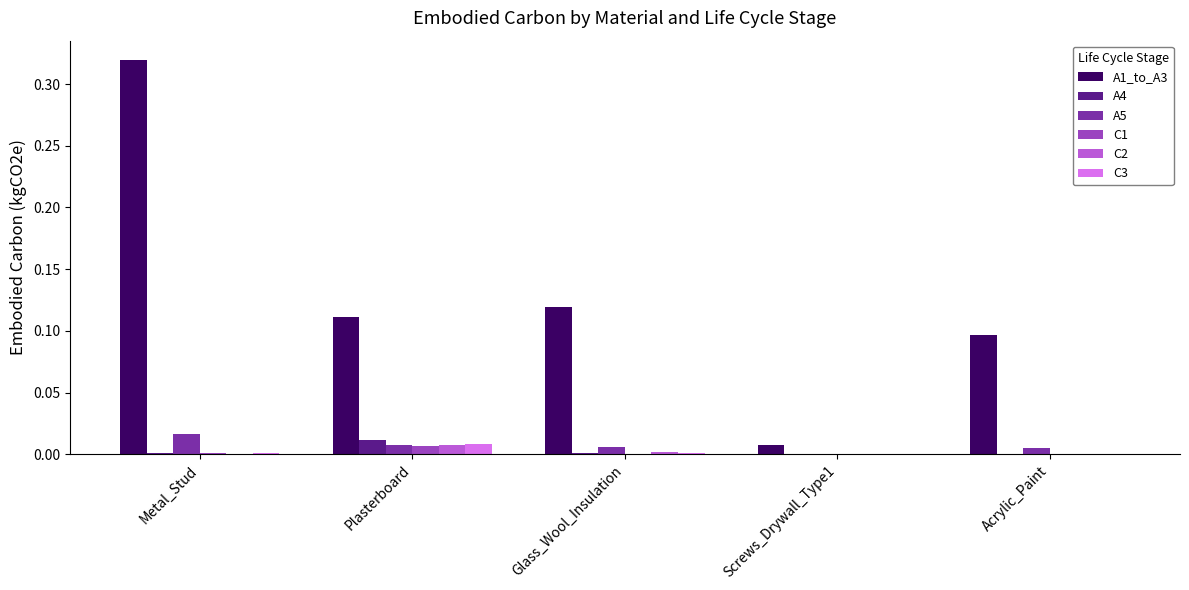

True or false: A5 has a value of 0.0 at Metal_Stud.

True